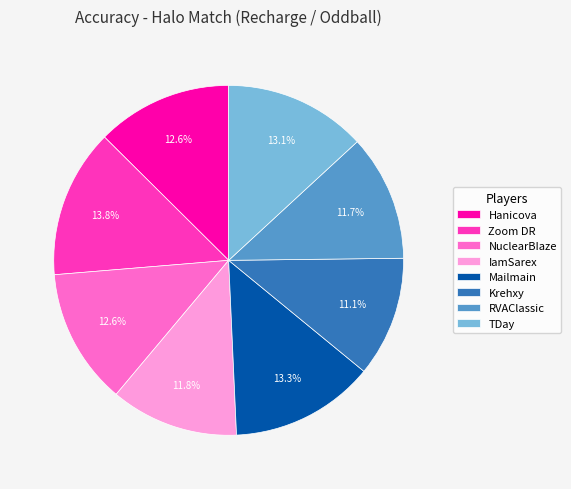

To the nearest percent, what portion does Hanicova represent?

13%